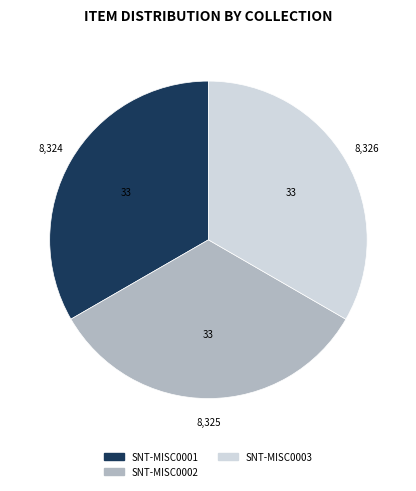

What is the ratio of the value at SNT-MISC0002 to the value at SNT-MISC0001?

1.0